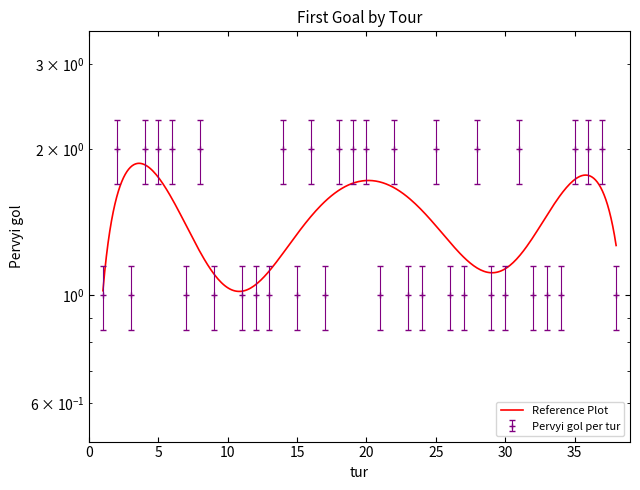

What is the difference between the second highest and second lowest values?

1